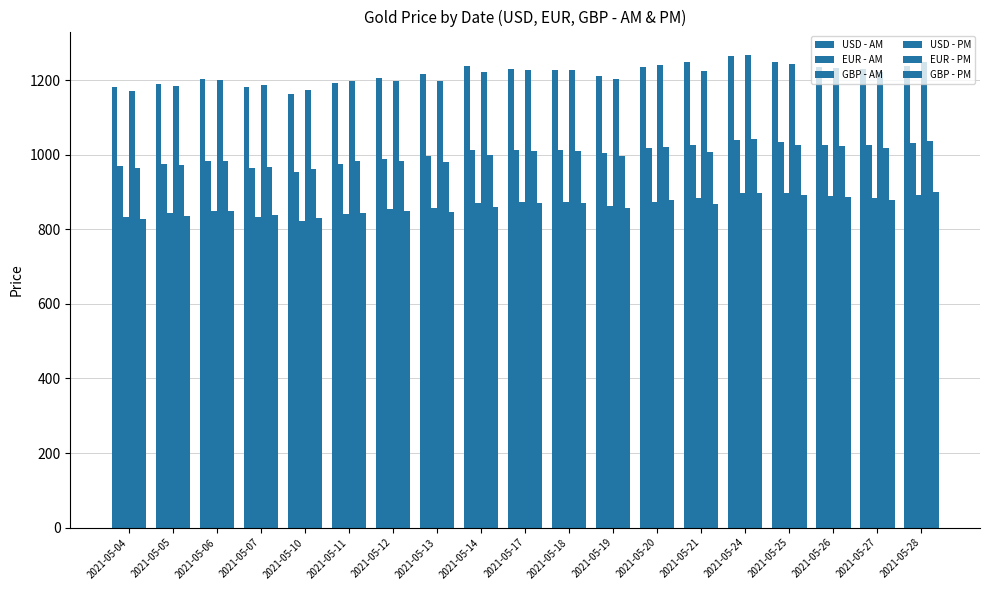

True or false: GBP - PM has a value of 1488.4 at 2021-05-07.

False